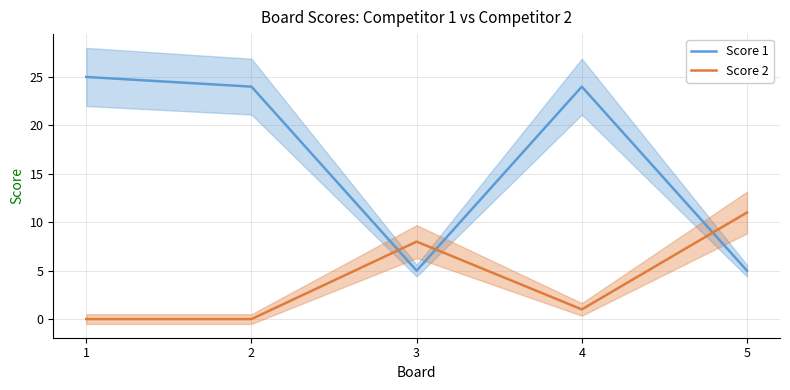

The Score 2 series shows 8 at 3. True or false?

True